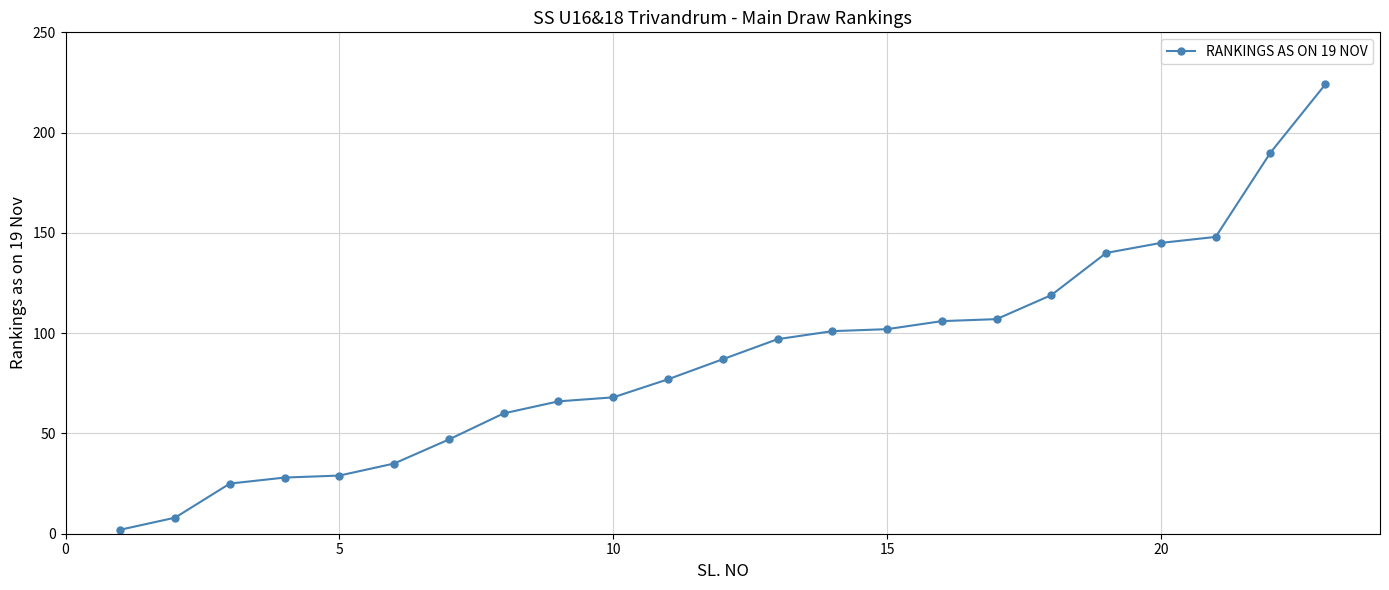

What is the greatest value displayed?

224